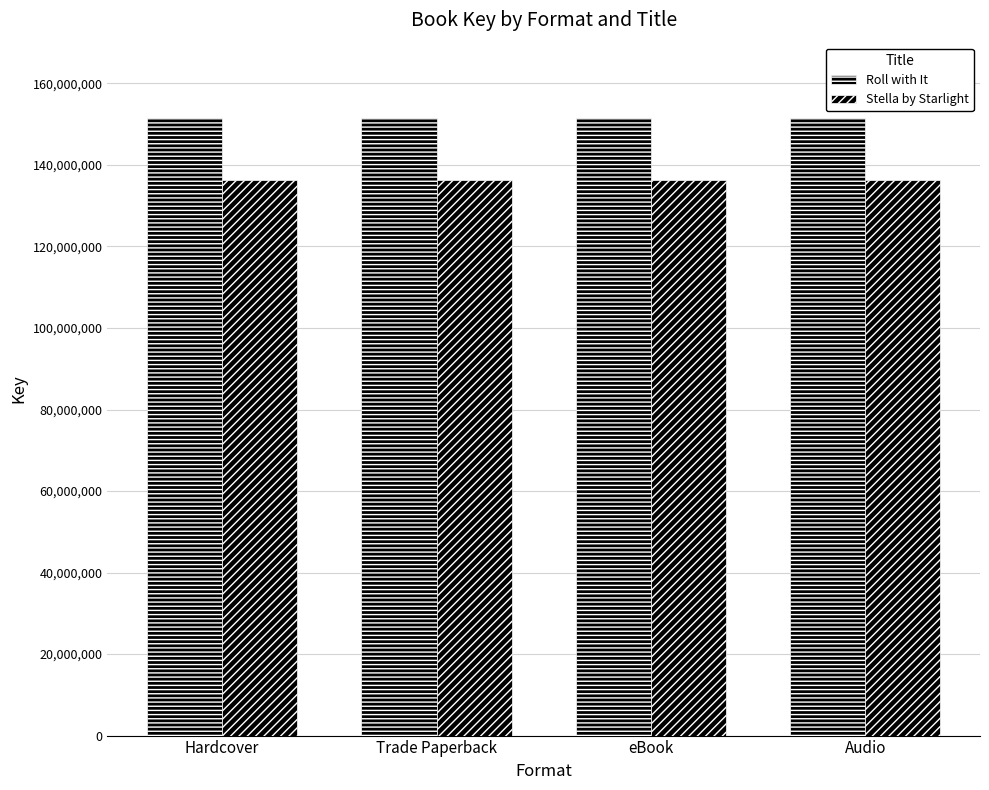

What position from the right is Hardcover?

4